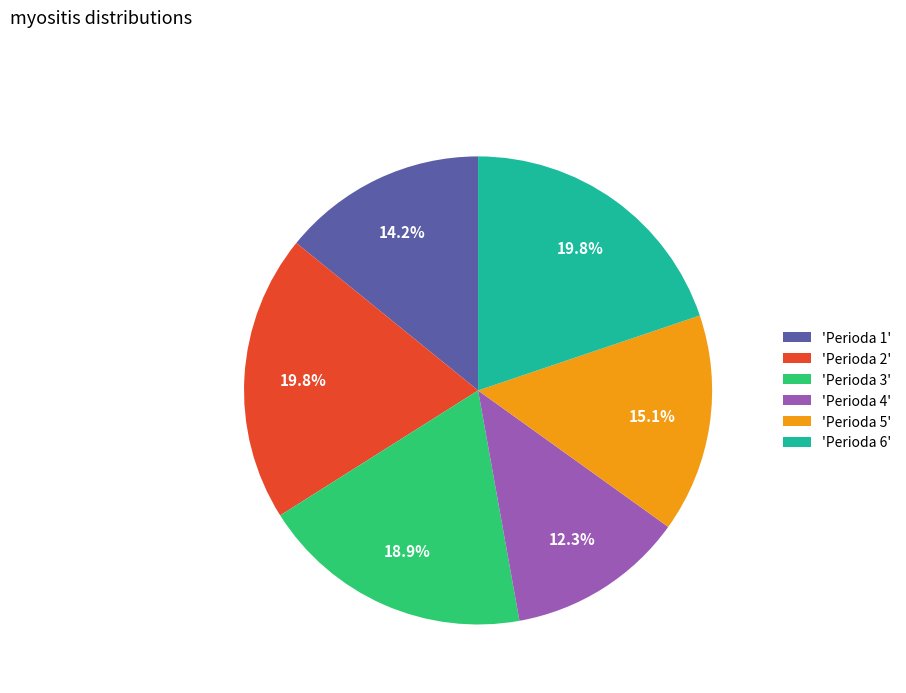

How many slices are in this pie chart?

6